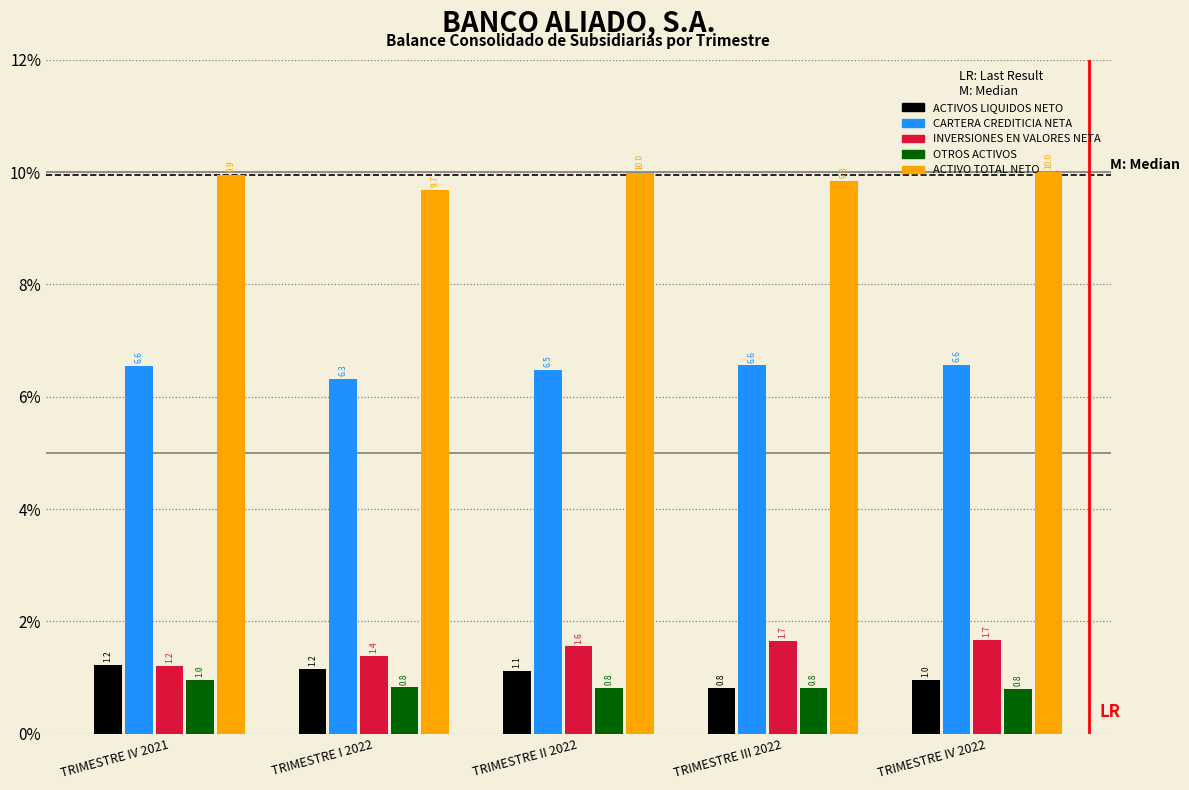

Which series has the largest range (max minus min)?

INVERSIONES EN VALORES NETA